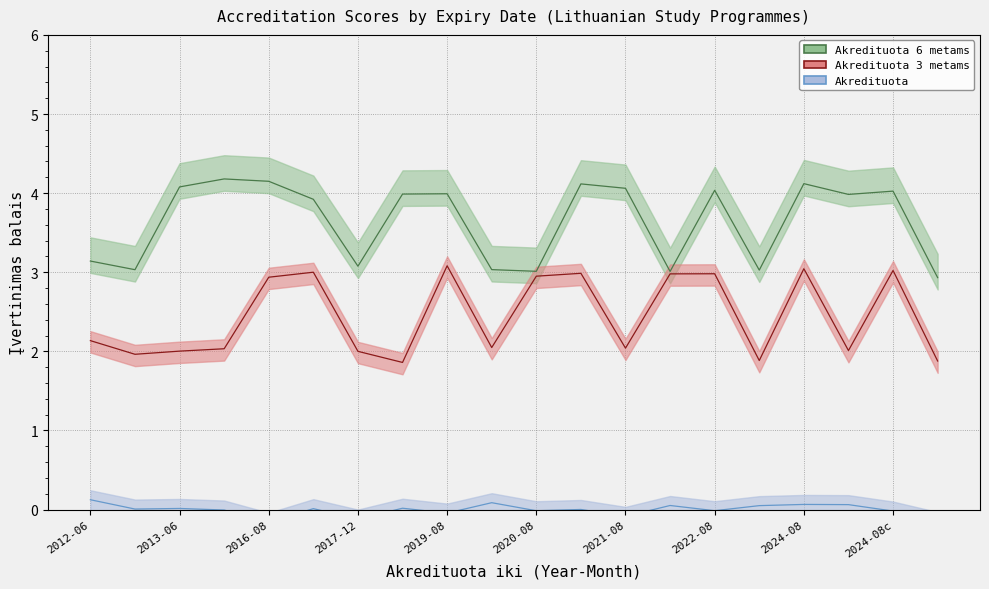

Rank the categories by Akredituota 3 metams value from lowest to highest.

2017, 2024, 2022, 2013, 2017, 2013, 2022, 2013, 2020, 2019, 2012, 2016, 2020, 2020, 2021, 2020, 2016, 2024, 2022, 2019